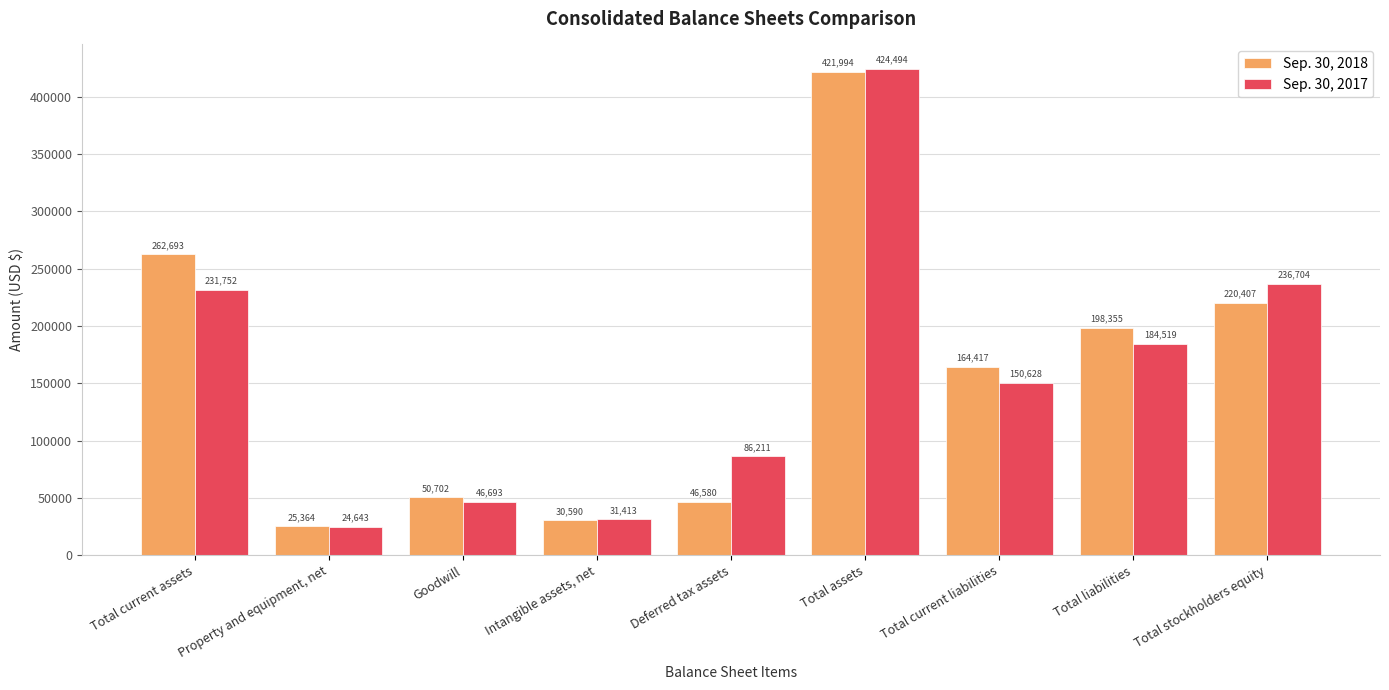

What is the difference between the maximum and second lowest values in the Sep. 30, 2017 series?

393081